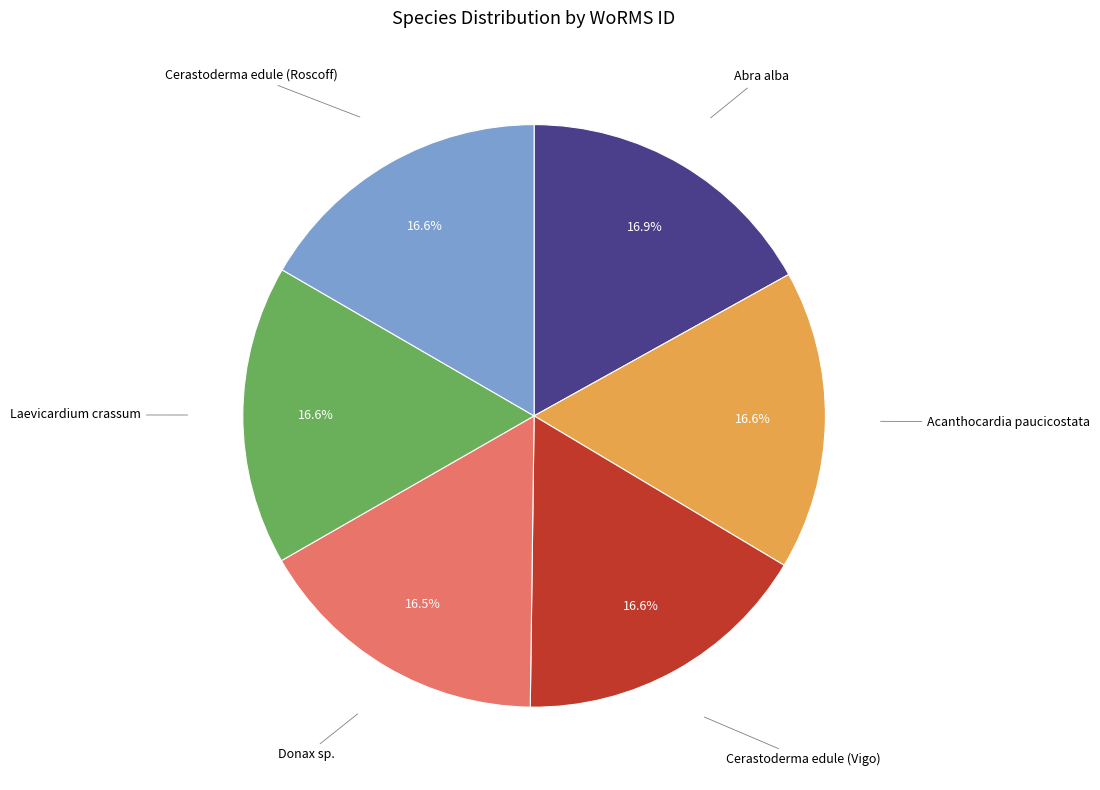

Is there any slice that represents more than half of the pie?

No